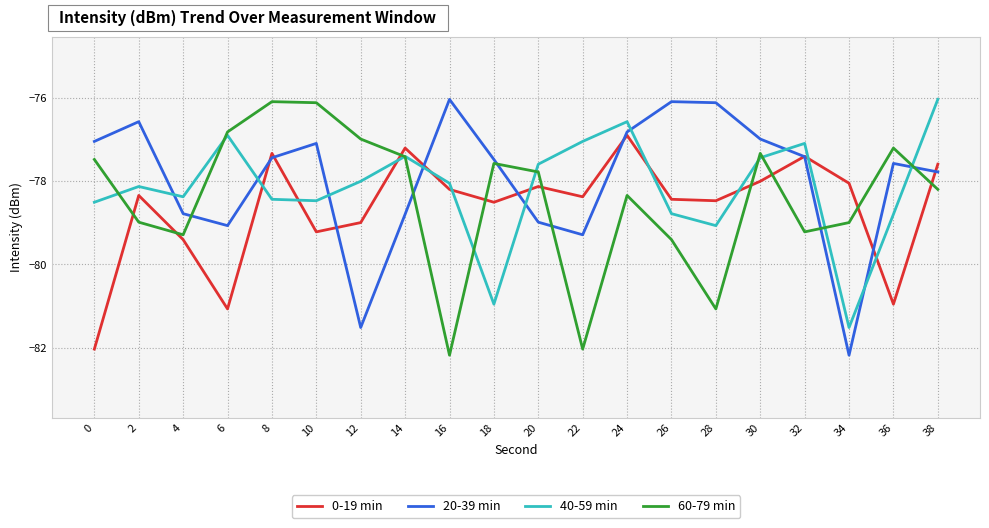

What is the smallest value displayed?

-82.2